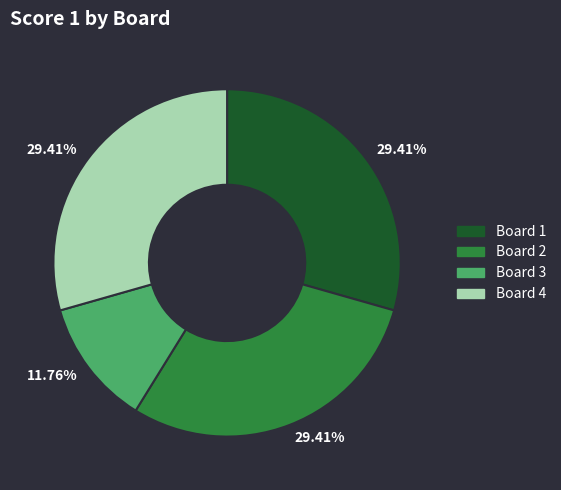

Is there a majority slice in this chart?

No